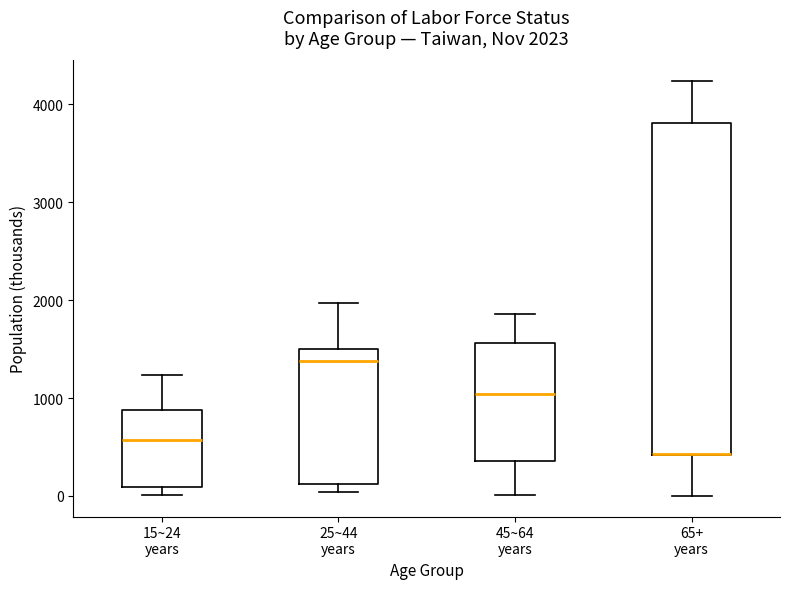

Which box is the tallest, from its lower edge to its upper edge?

65+ years